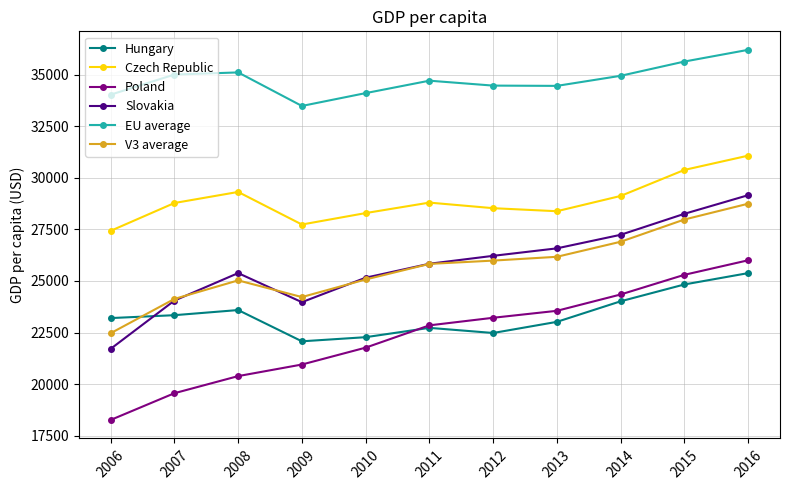

True or false: Czech Republic and EU average cross at least once.

False